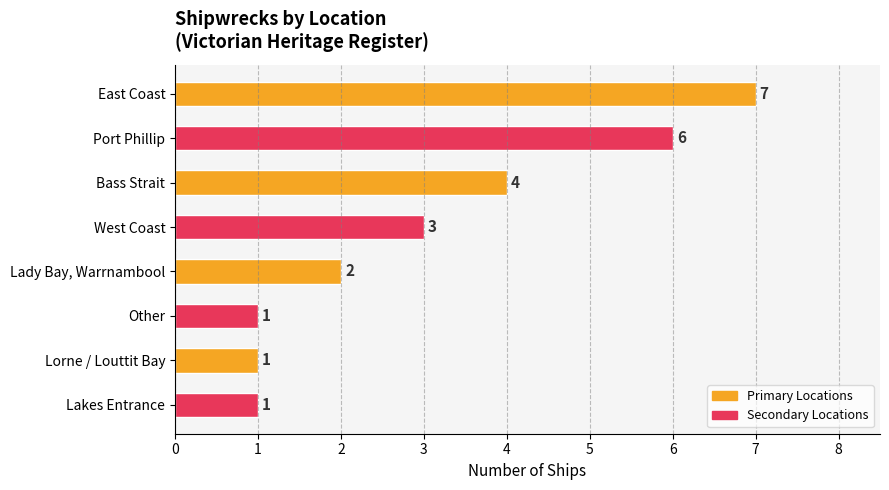

How many data points are less than 3?

4